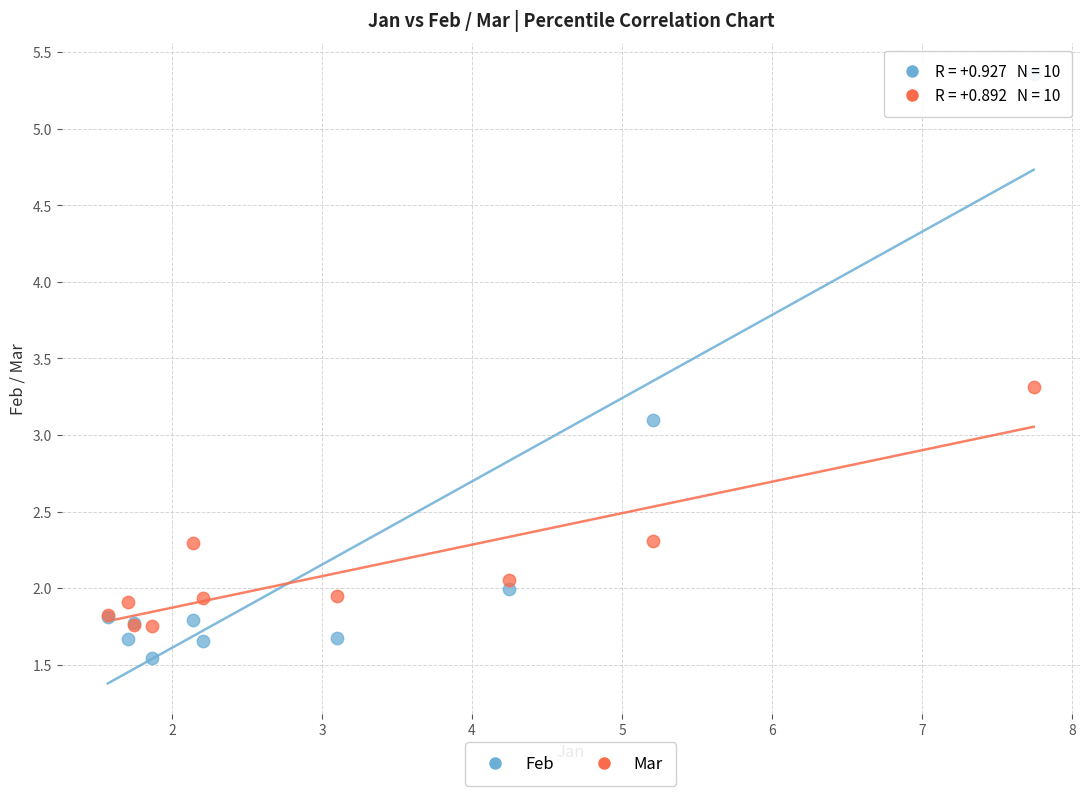

Across all series, what Y value is closest to 3?

3.1